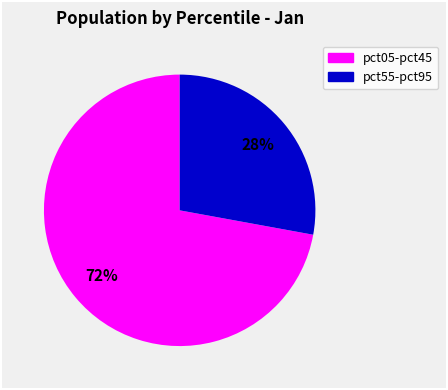

To the nearest percent, what is the average slice percentage?

50%